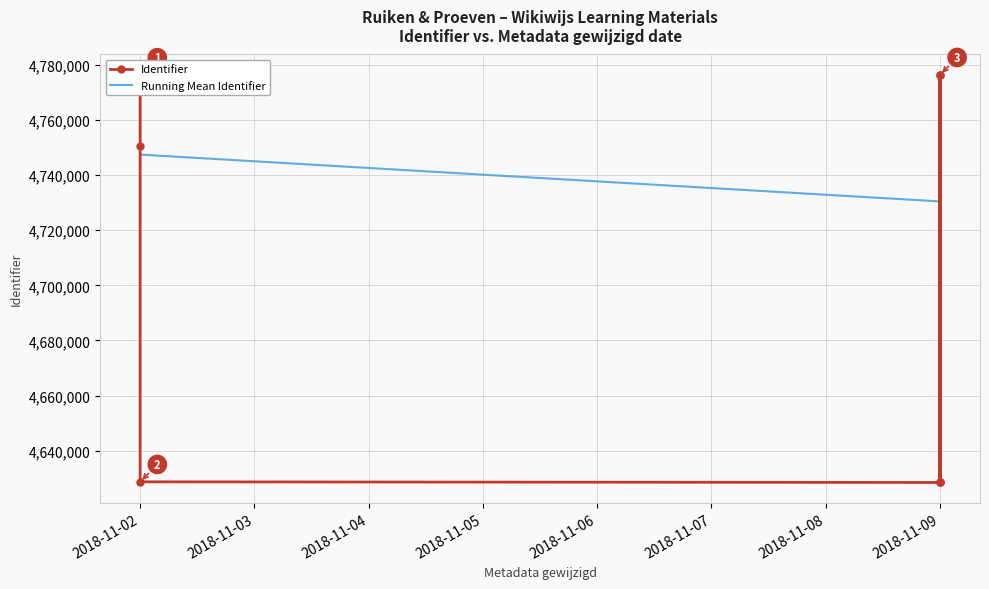

Rank the series by their maximum value, from lowest to highest.

Running Mean Identifier, Identifier